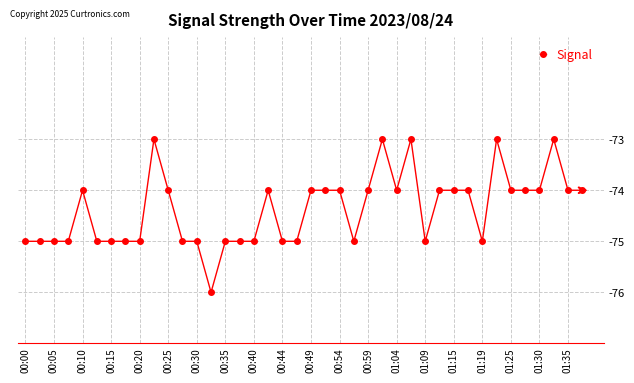

How many series are shown in this chart?

1